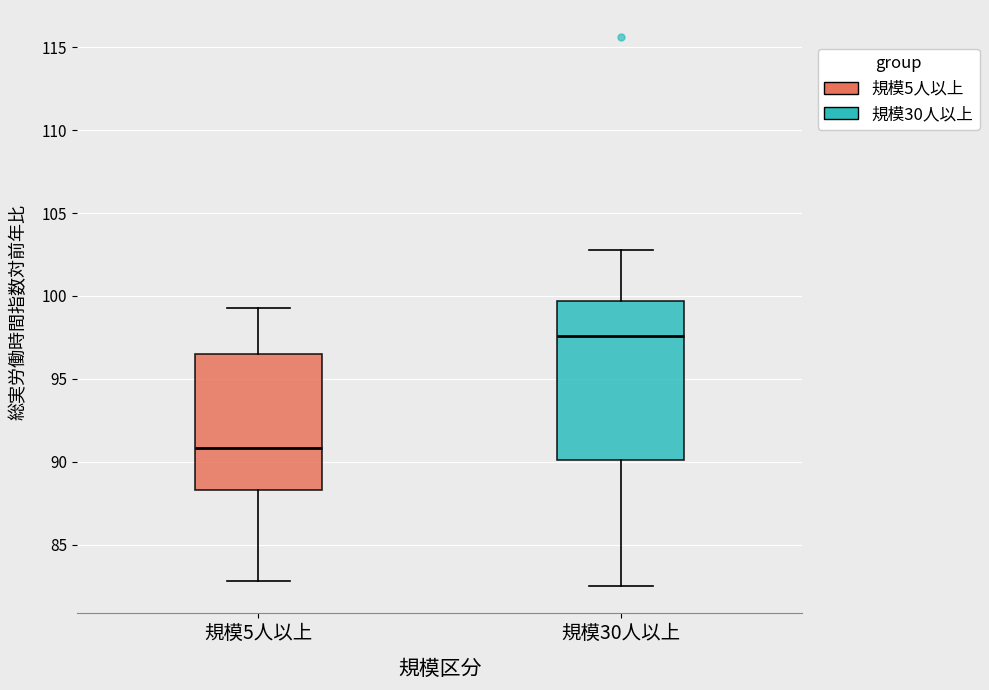

Reading left to right, read every box against the y-axis: the position of its median line, the range the box covers, and the ends of its whiskers. The values are not printed on the chart, so give them approximately, as read against the axis.

規模5人以上: median 91.0, box 88.5 to 96.5, whiskers 83.0 to 99.5
規模30人以上: median 97.5, box 90.0 to 99.5, whiskers 82.5 to 103.0